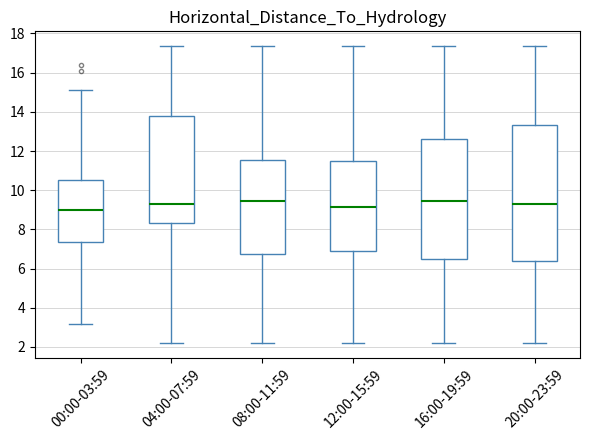

Which box is the tallest, from its lower edge to its upper edge?

20:00-23:59